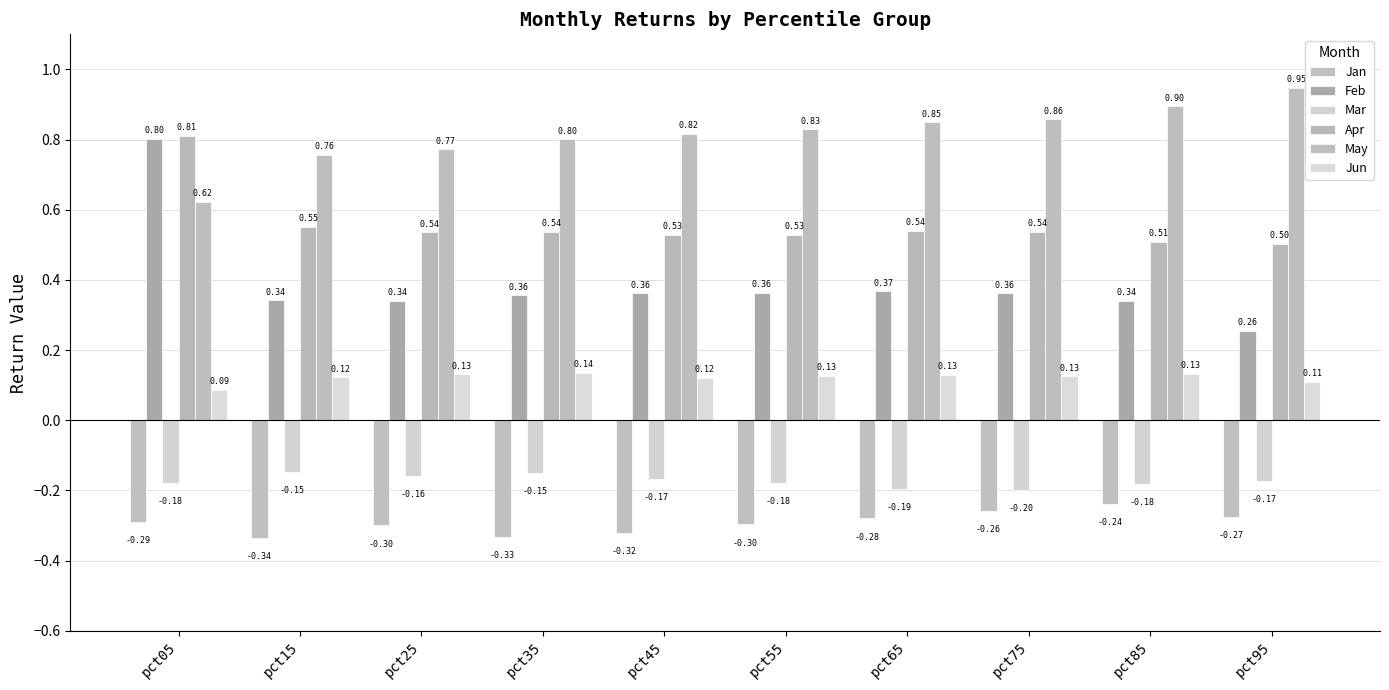

What is the minimum value for May?

0.6